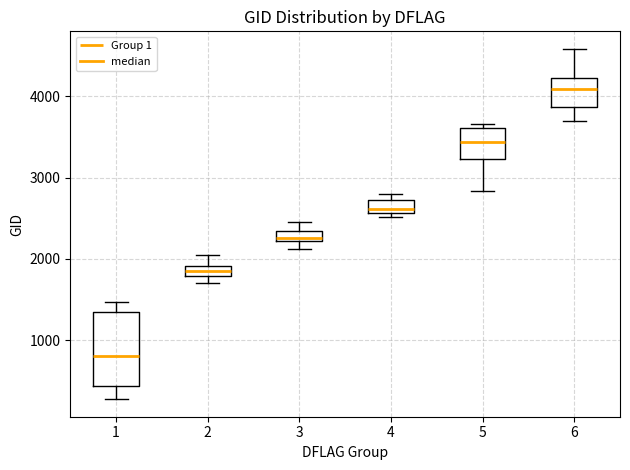

Which box is the tallest, from its lower edge to its upper edge?

1